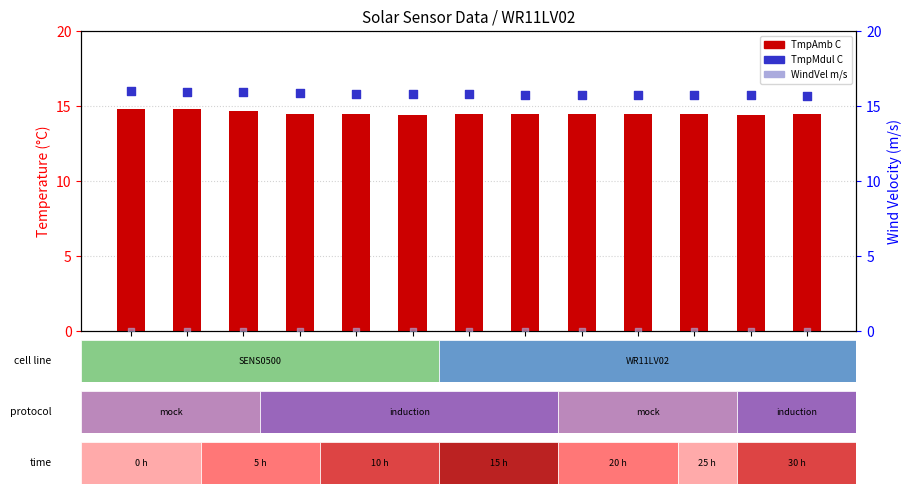

What is the total value across all series at 00:30?

30.3